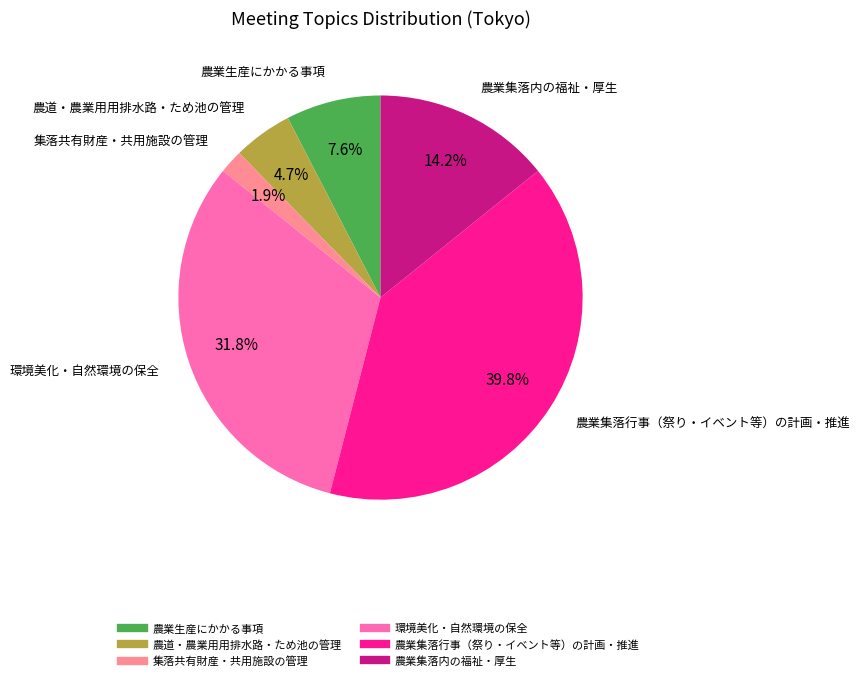

Is the sum of 集落共有財産・共用施設の管理 and 農業集落行事（祭り・イベント等）の計画・推進 greater than half?

No